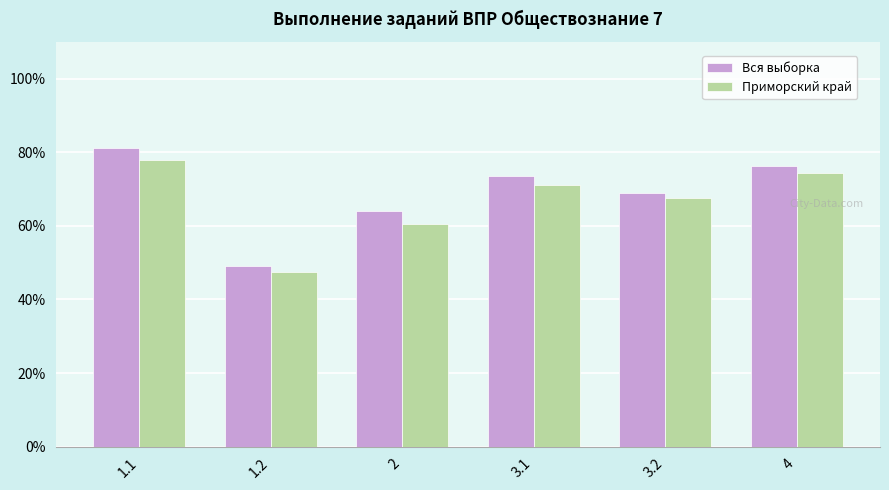

Rank the series by their maximum value, from lowest to highest.

Приморский край, Вся выборка